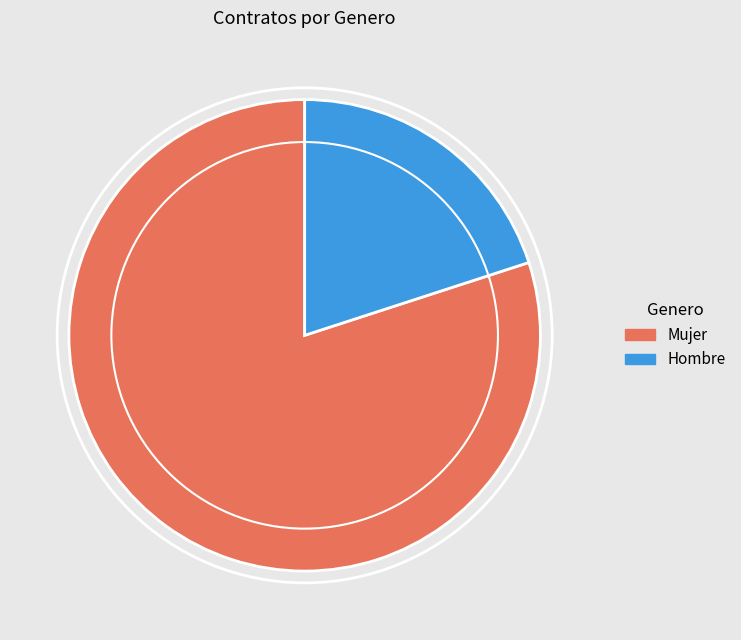

Does Hombre account for over 50% of the chart?

No